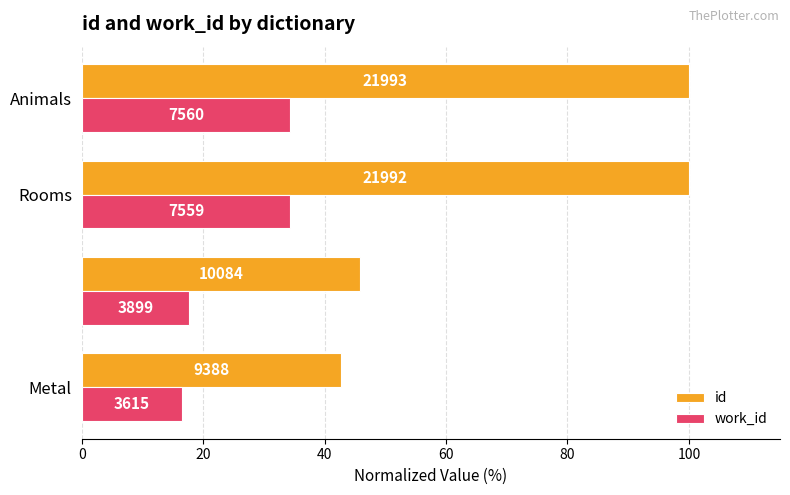

What are all the series names shown in the legend?

id, work_id